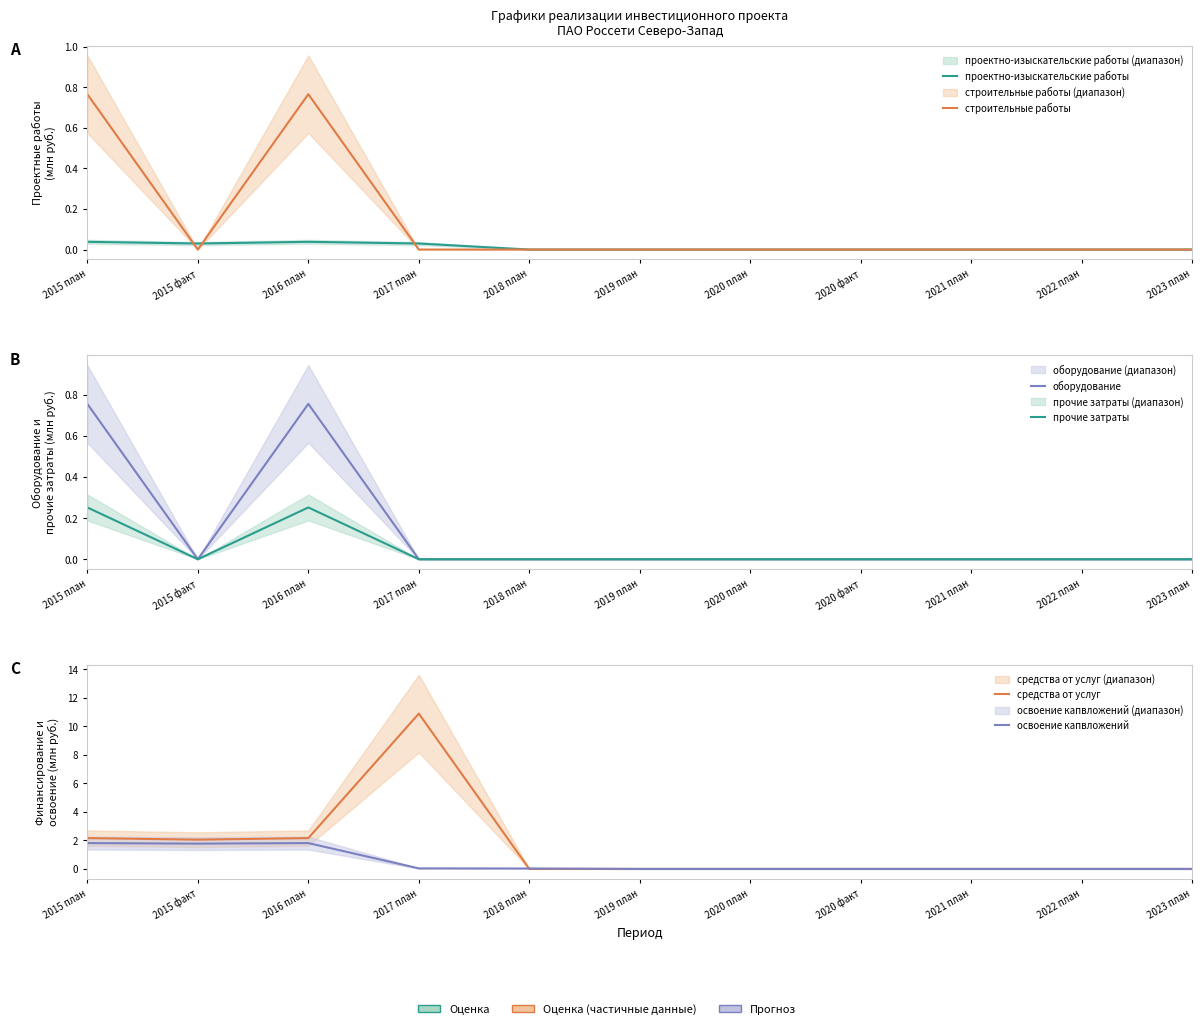

How many positive values does the средства от услуг series have?

4